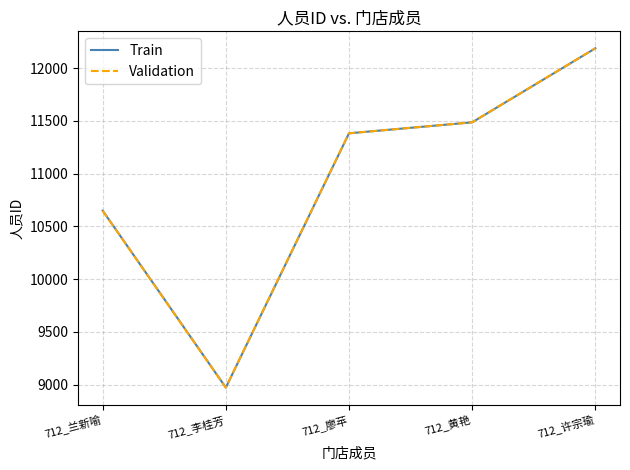

Does the chart have visible grid lines?

Yes